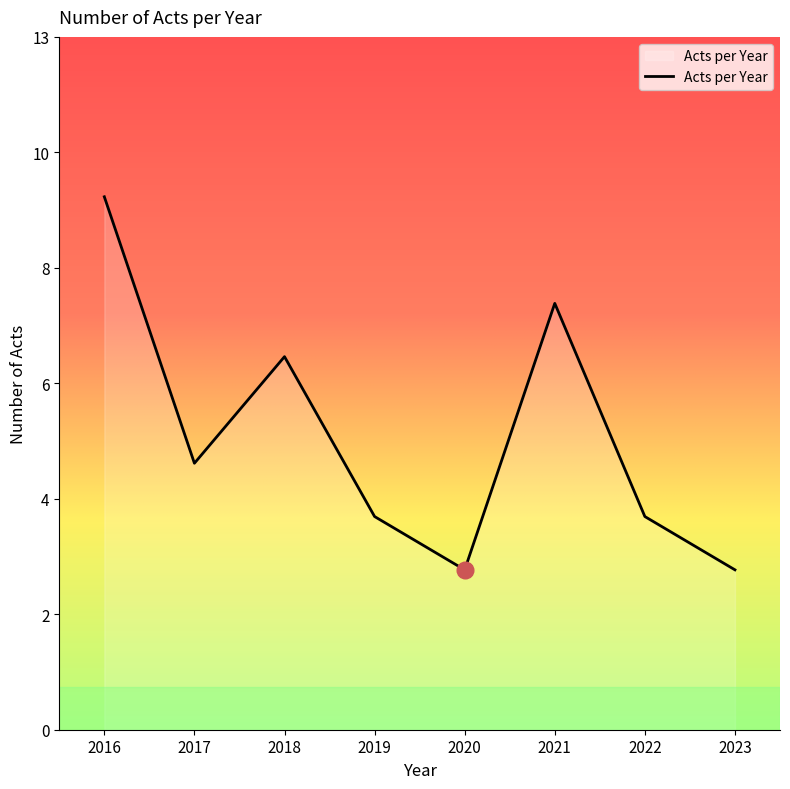

List the labels in order of value, largest first.

2016, 2021, 2018, 2017, 2019, 2022, 2020, 2023